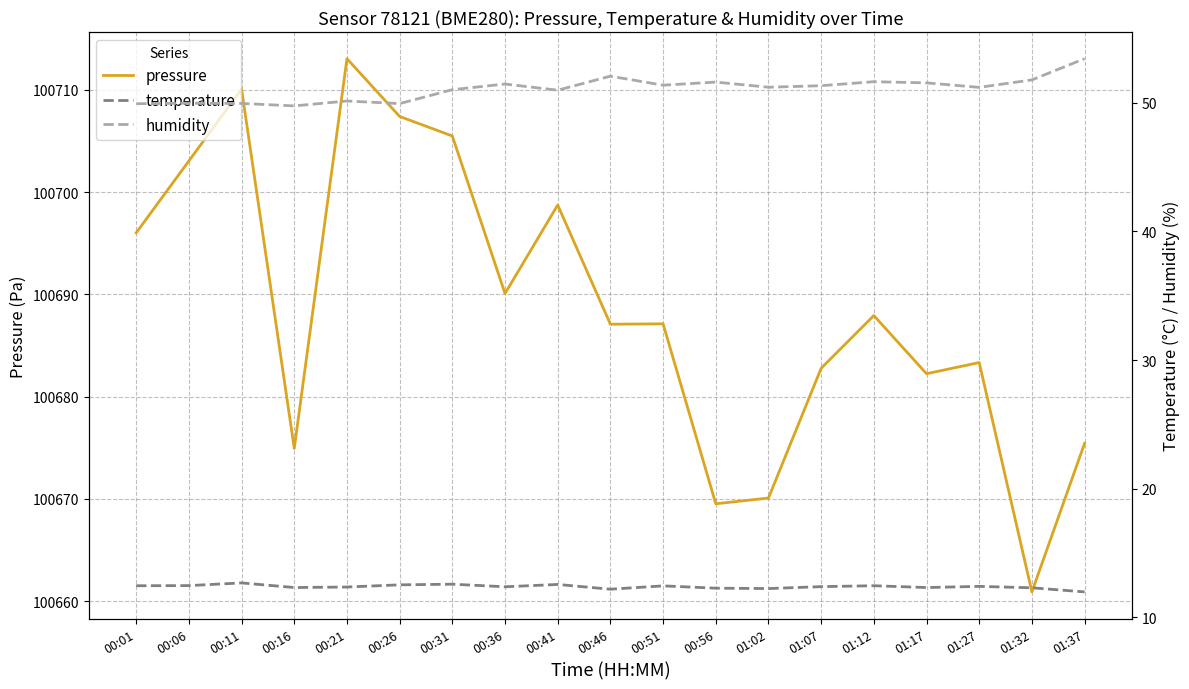

Between 00:46 and 01:02, which series saw the biggest shift?

pressure